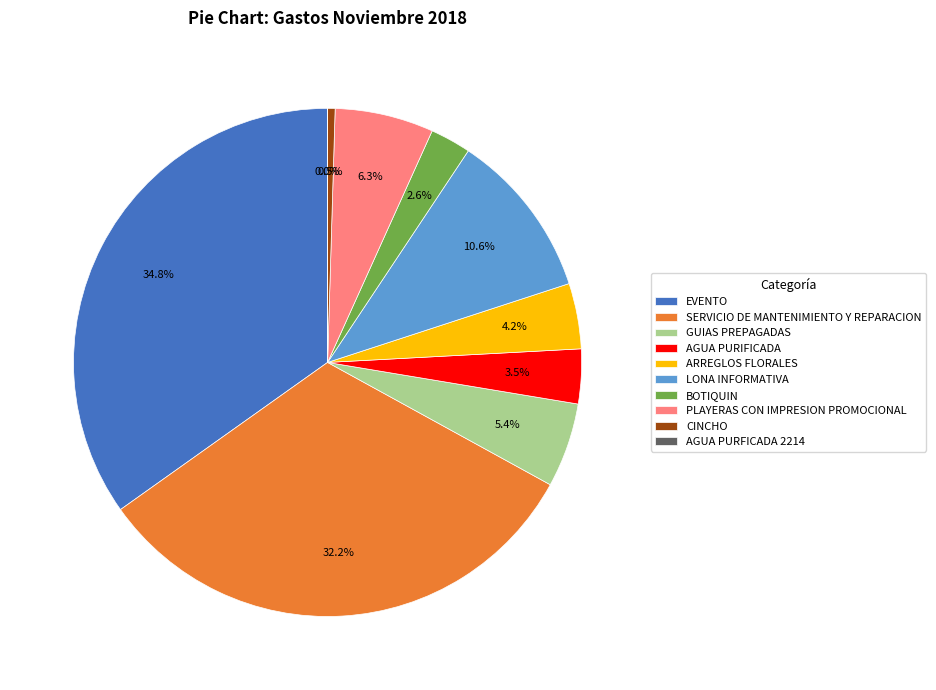

Approximately how many times larger is the value at SERVICIO DE MANTENIMIENTO Y REPARACION compared to BOTIQUIN?

12.4